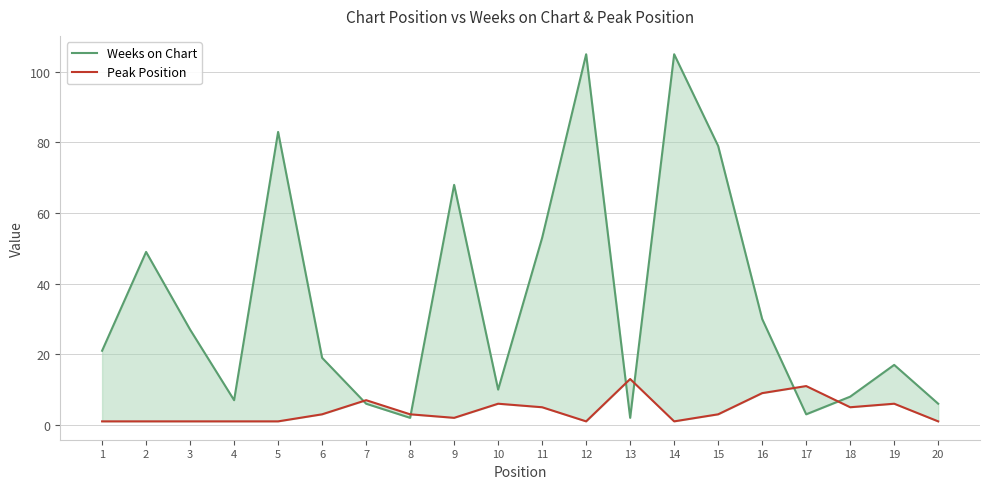

Is the value of Weeks on Chart at 8 greater than the value of Peak Position at 16?

No